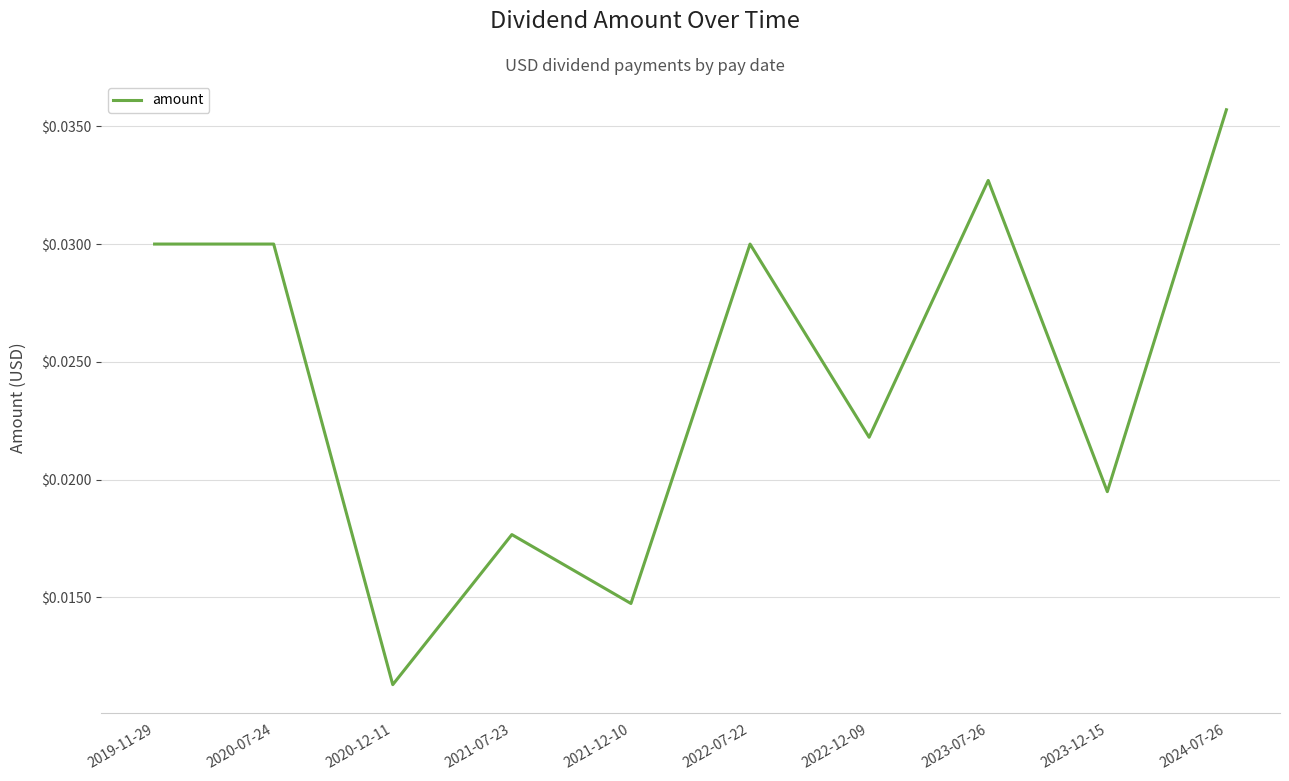

At which label is the value closest to 0?

2020-12-11